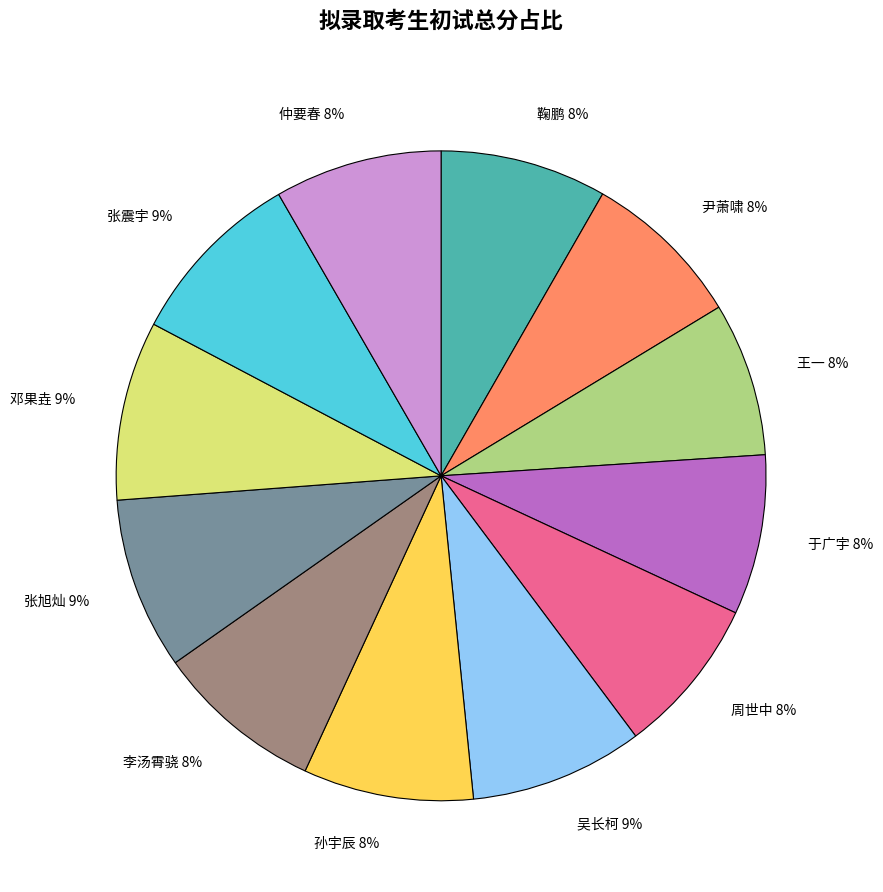

Is there any slice that represents more than half of the pie?

No